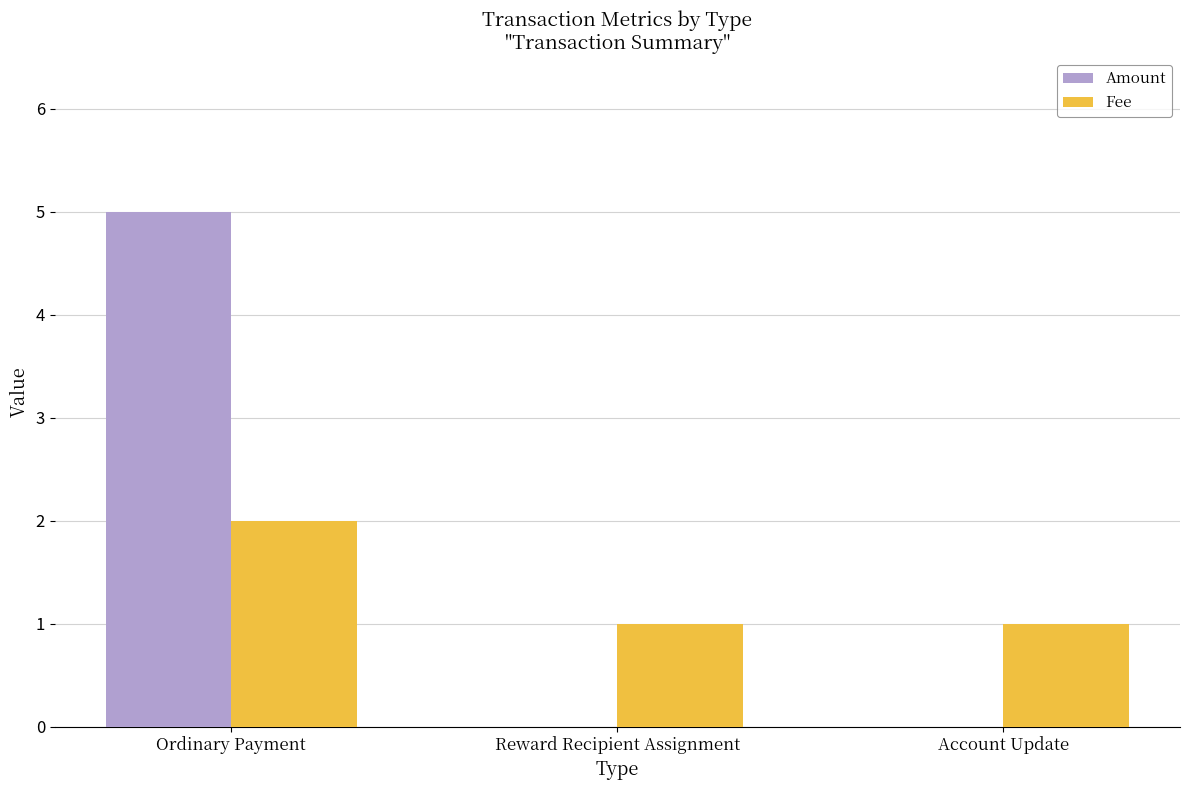

At which category is the sum across all series the highest?

Ordinary Payment